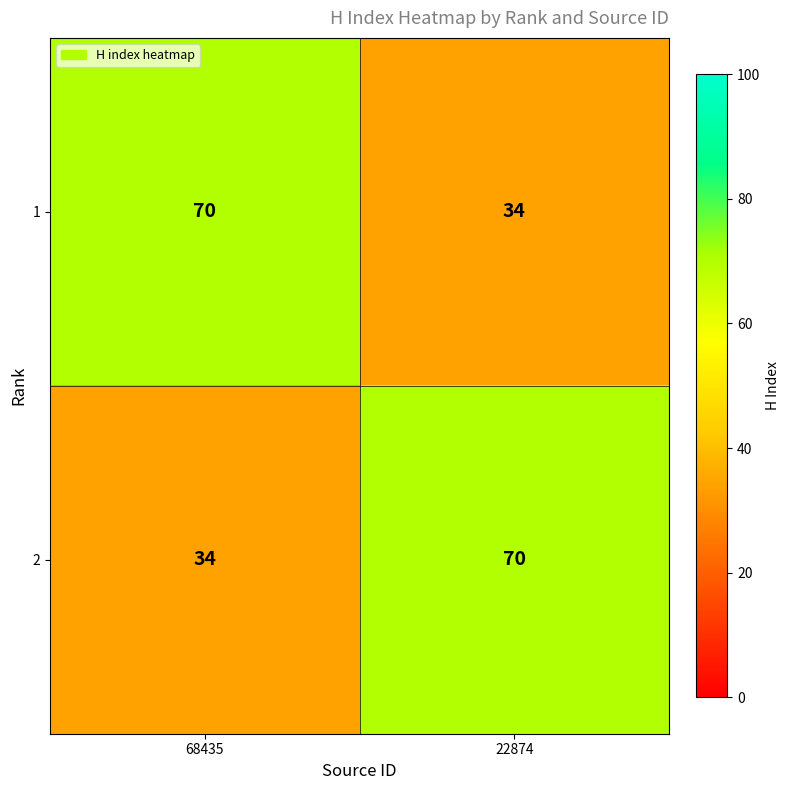

What is the sum of the 2 values at 68435 and 22874?

104